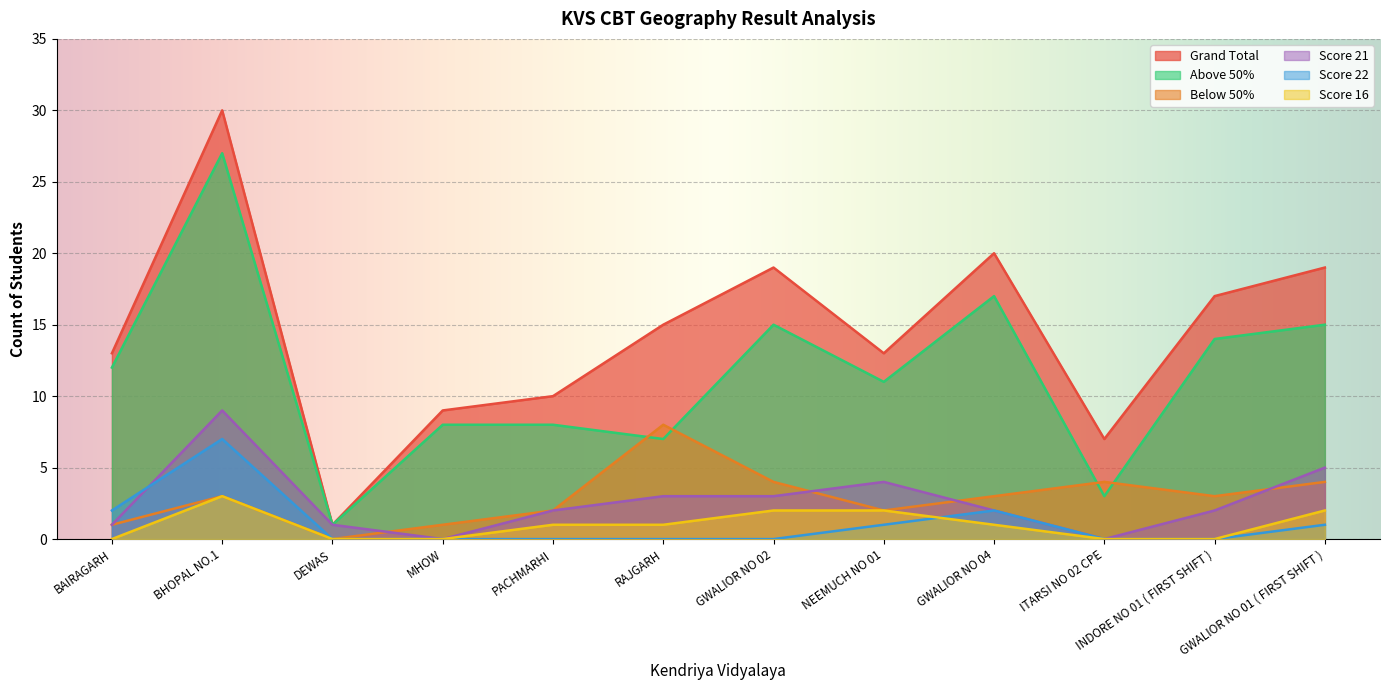

Rank the categories by Above 50% value from highest to lowest.

BHOPAL NO.1, GWALIOR NO 04, GWALIOR NO 02, GWALIOR NO 01 ( FIRST SHIFT ), INDORE NO 01 ( FIRST SHIFT ), BAIRAGARH, NEEMUCH NO 01, MHOW, PACHMARHI, RAJGARH, ITARSI NO 02 CPE, DEWAS